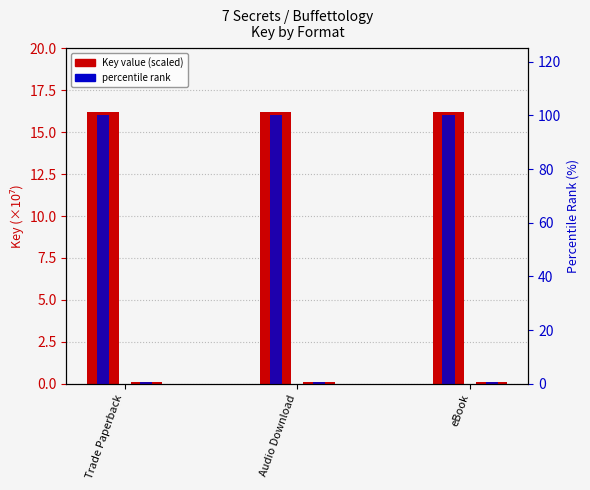

Reading right to left, what are all the values shown in this chart?

7 Secrets (Key): eBook=16.2	Audio Download=16.2	Trade Paperback=16.2
Buffettology (Key): eBook=0.1	Audio Download=0.1	Trade Paperback=0.1
percentile rank (book1): eBook=100.0	Audio Download=100.0	Trade Paperback=100.0
percentile rank (book2): eBook=0.7	Audio Download=0.7	Trade Paperback=0.7